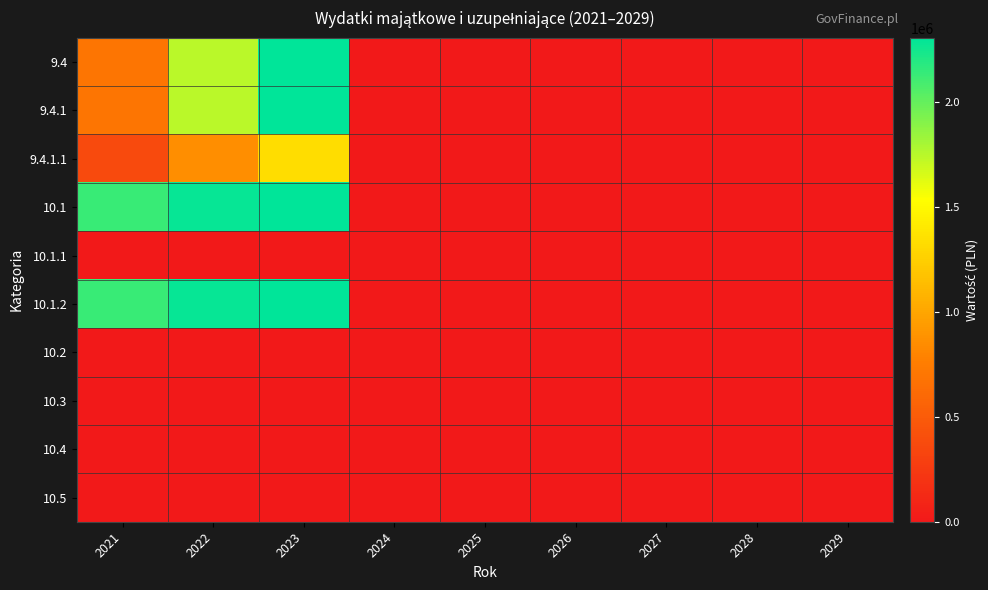

Reading right to left, list all the values displayed in this chart.

9.4: 2029=0	2028=0	2027=0	2026=0	2025=0	2024=0	2023=2305012	2022=1741796	2021=695445
9.4.1: 2029=0	2028=0	2027=0	2026=0	2025=0	2024=0	2023=2305012	2022=1741796	2021=695445
9.4.1.1: 2029=0	2028=0	2027=0	2026=0	2025=0	2024=0	2023=1341538	2022=861064	2021=377259
10.1: 2029=0	2028=0	2027=0	2026=0	2025=0	2024=0	2023=2305012	2022=2281796	2021=2125445
10.1.1: 2029=0	2028=0	2027=0	2026=0	2025=0	2024=0	2023=0	2022=0	2021=0
10.1.2: 2029=0	2028=0	2027=0	2026=0	2025=0	2024=0	2023=2305012	2022=2281796	2021=2125445
10.2: 2029=0	2028=0	2027=0	2026=0	2025=0	2024=0	2023=0	2022=0	2021=0
10.3: 2029=0	2028=0	2027=0	2026=0	2025=0	2024=0	2023=0	2022=0	2021=0
10.4: 2029=0	2028=0	2027=0	2026=0	2025=0	2024=0	2023=0	2022=0	2021=0
10.5: 2029=0	2028=0	2027=0	2026=0	2025=0	2024=0	2023=0	2022=0	2021=0